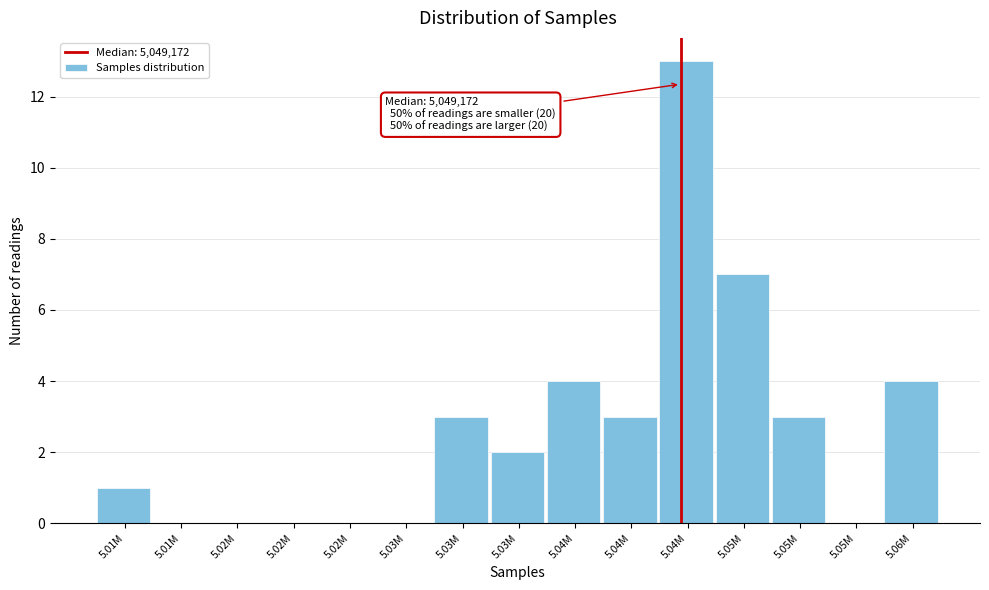

How many data points does each series have?

15